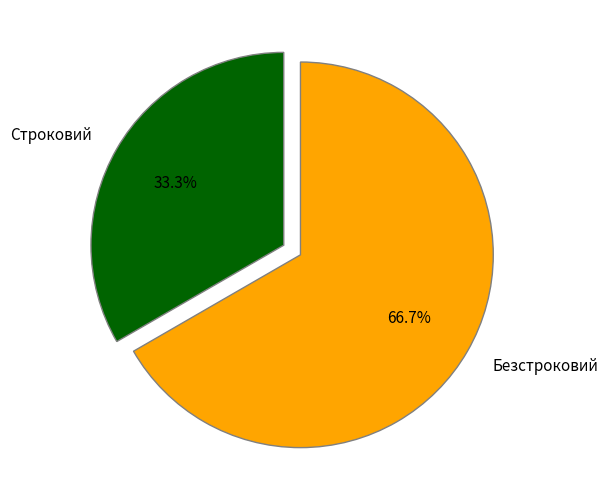

To the nearest percent, what is the difference between the Строковий and Безстроковий slice percentages?

33%